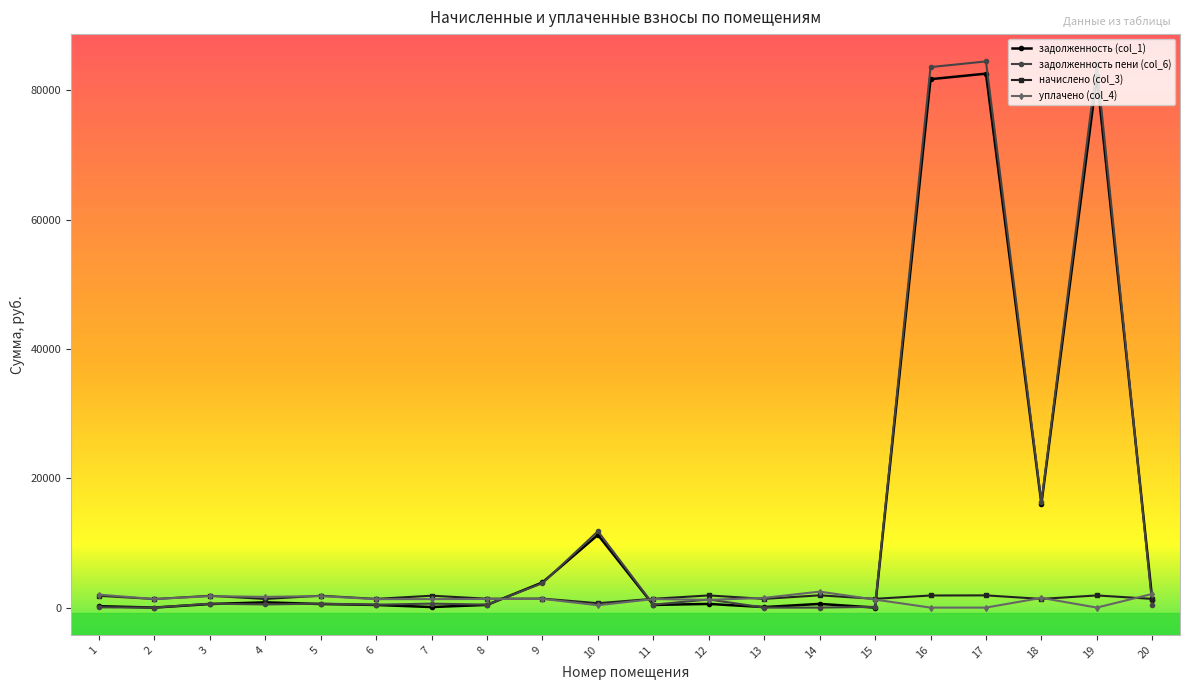

Between which two adjacent categories do начислено (col_3) and задолженность пени (col_6) first intersect?

8 and 9